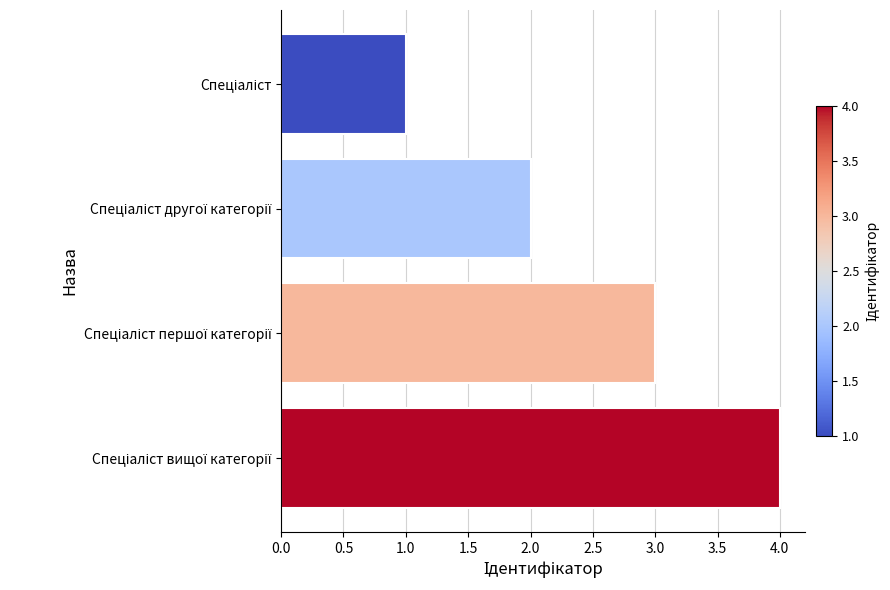

What is the greatest value displayed?

4